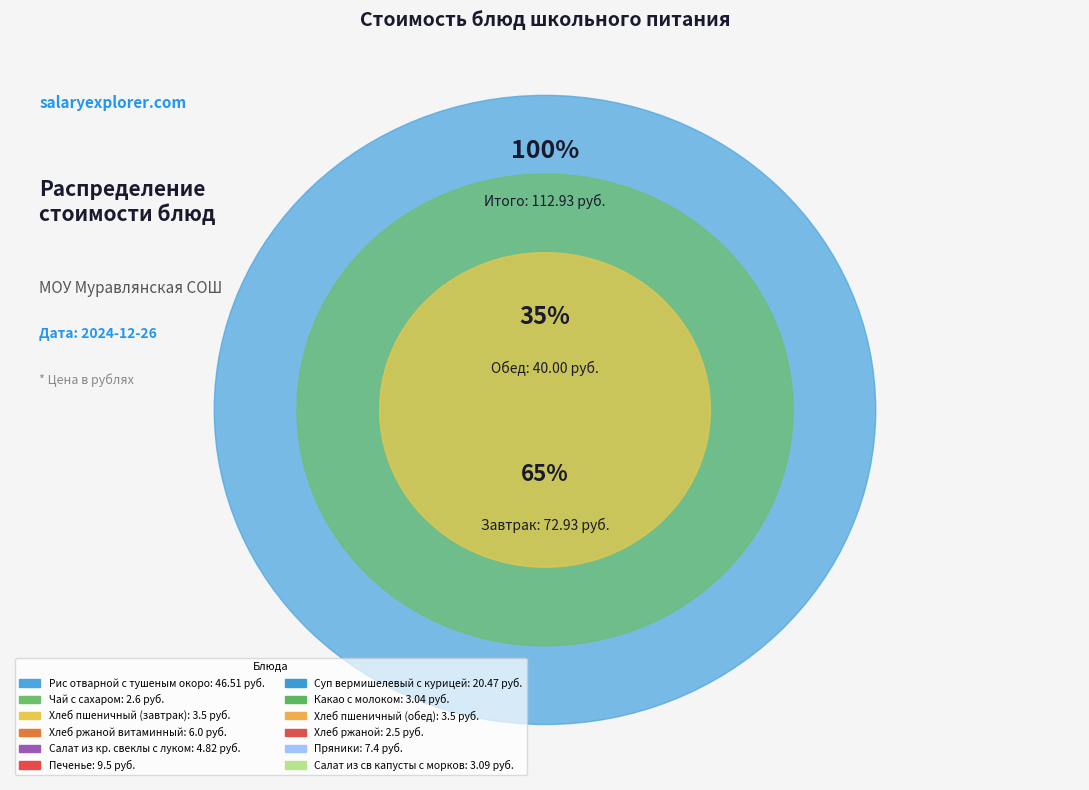

True or false: Хлеб ржаной accounts for 1% of the total.

False